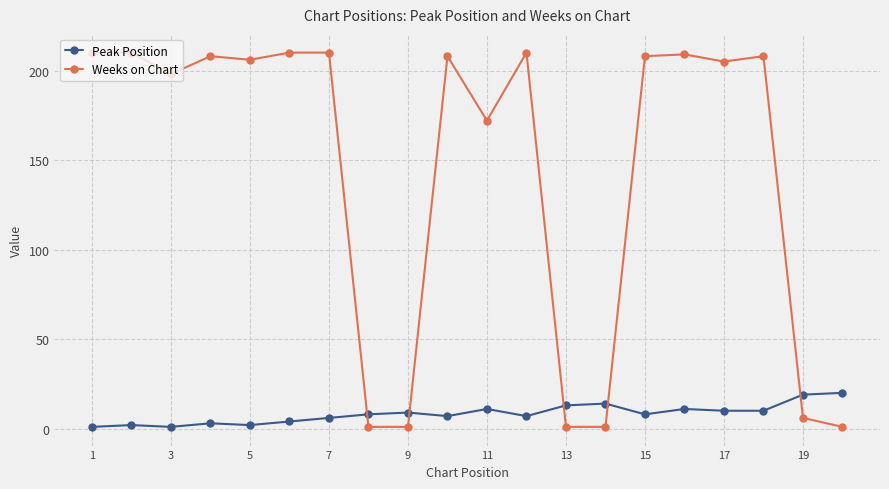

True or false: Peak Position has more than 0 interior local peaks.

True